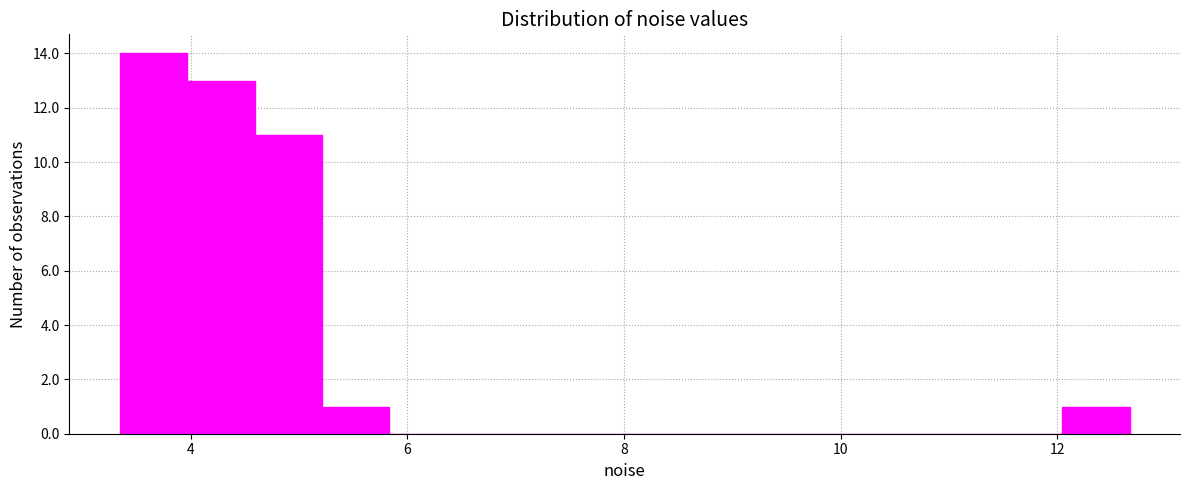

Around what value on the x-axis is the tallest bar? Give the approximate position of its centre, as read against the axis.

3.6